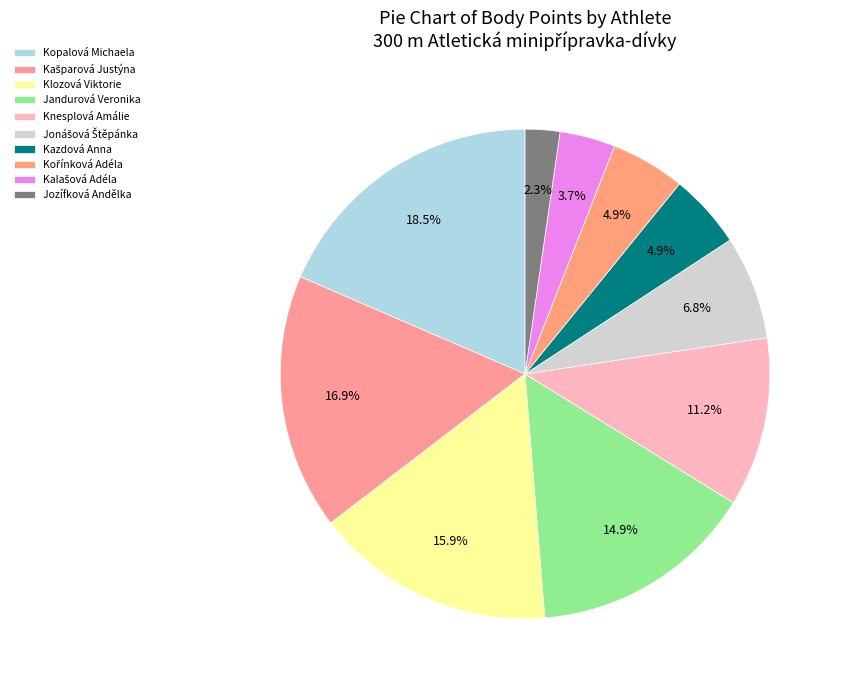

To the nearest percent, what portion does Kořínková Adéla represent?

5%